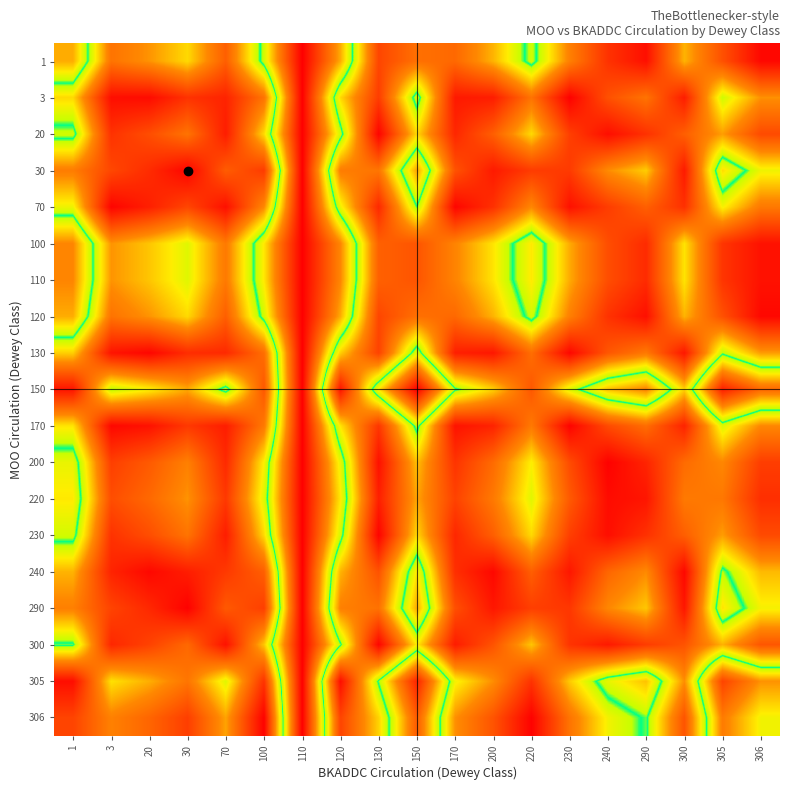

At how many categories does at least one series exceed 0?

19